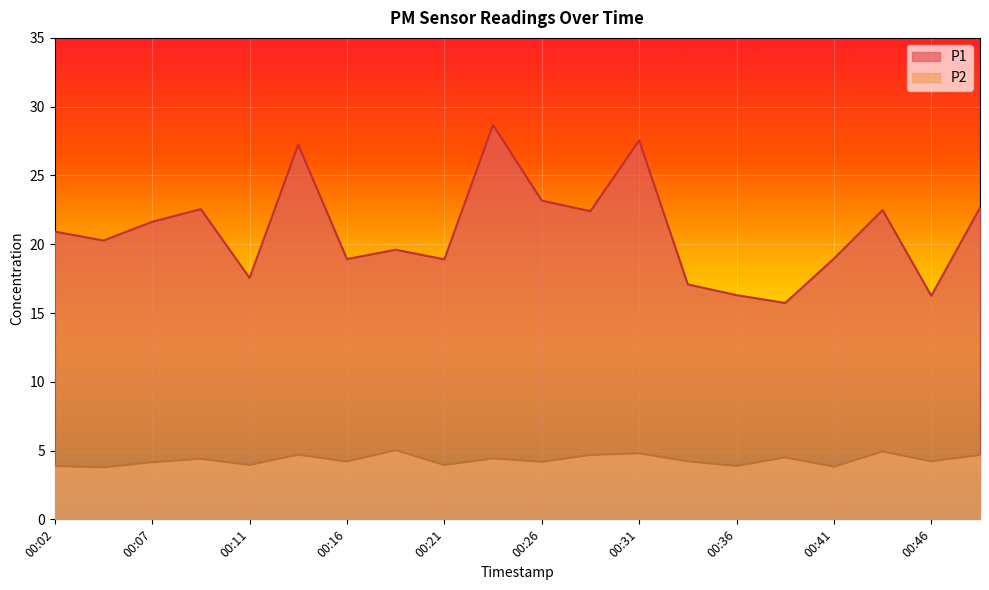

Which category has the highest value in the P2 series?

00:19